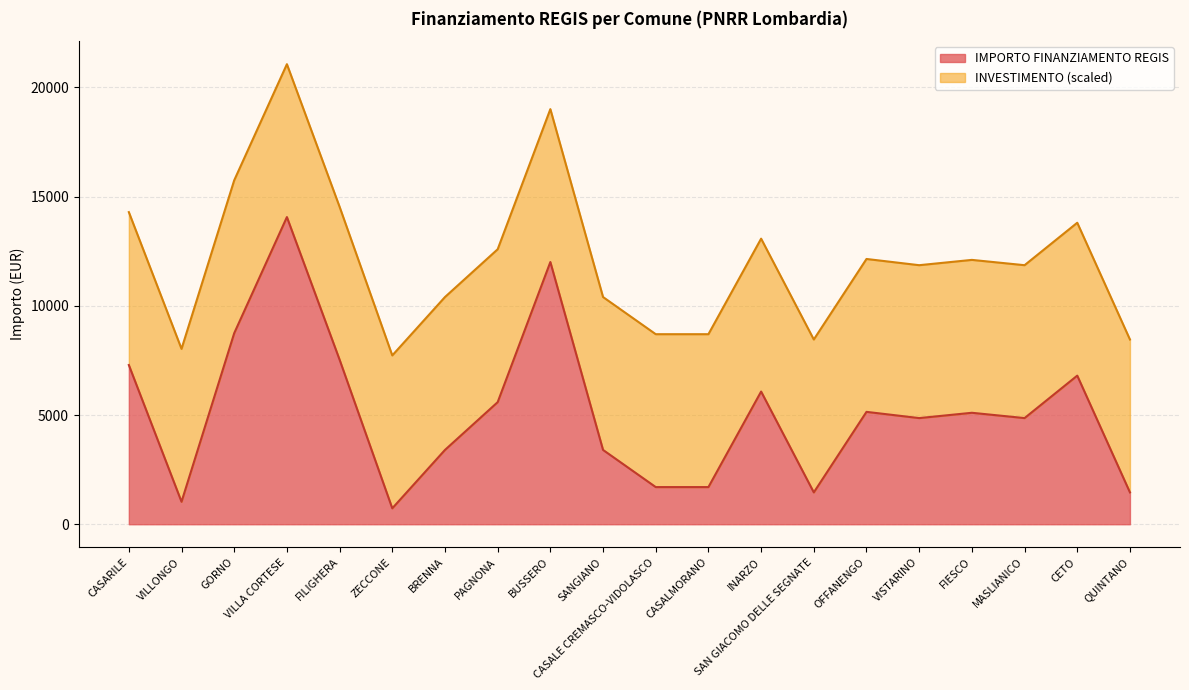

The chart shows a value of 541 at SAN GIACOMO DELLE SEGNATE. True or false?

False